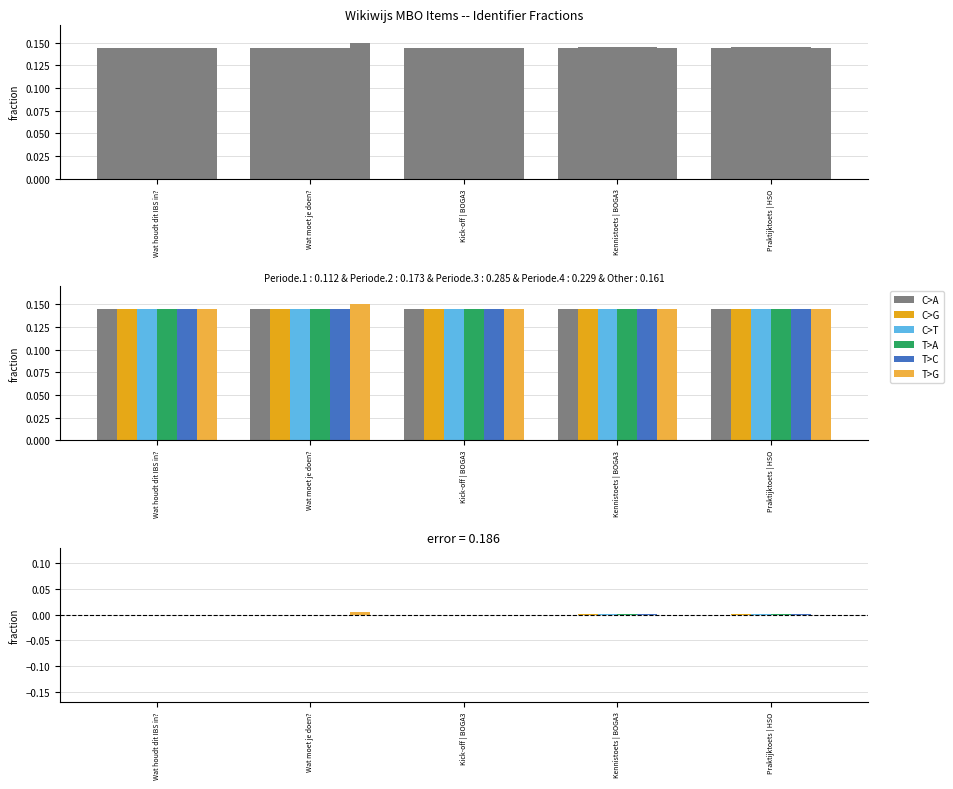

What are all the series names shown in the legend?

C>A, C>G, C>T, T>A, T>C, T>G